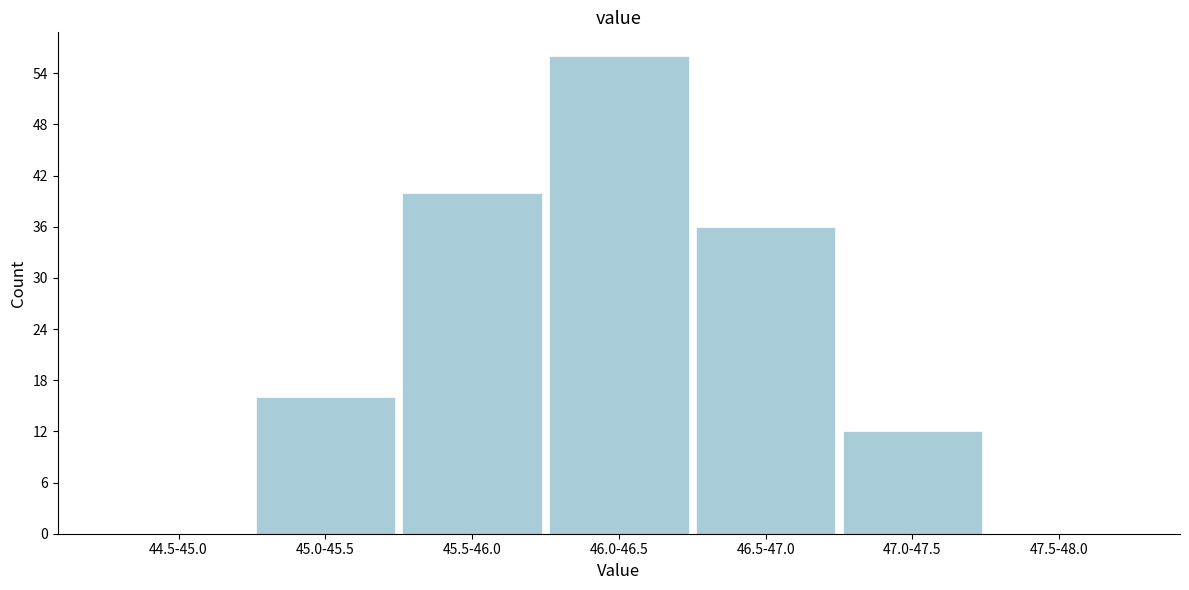

Reading right to left, what are all the values shown in this chart?

47.5-48.0=0	47.0-47.5=12	46.5-47.0=36	46.0-46.5=56	45.5-46.0=40	45.0-45.5=16	44.5-45.0=0